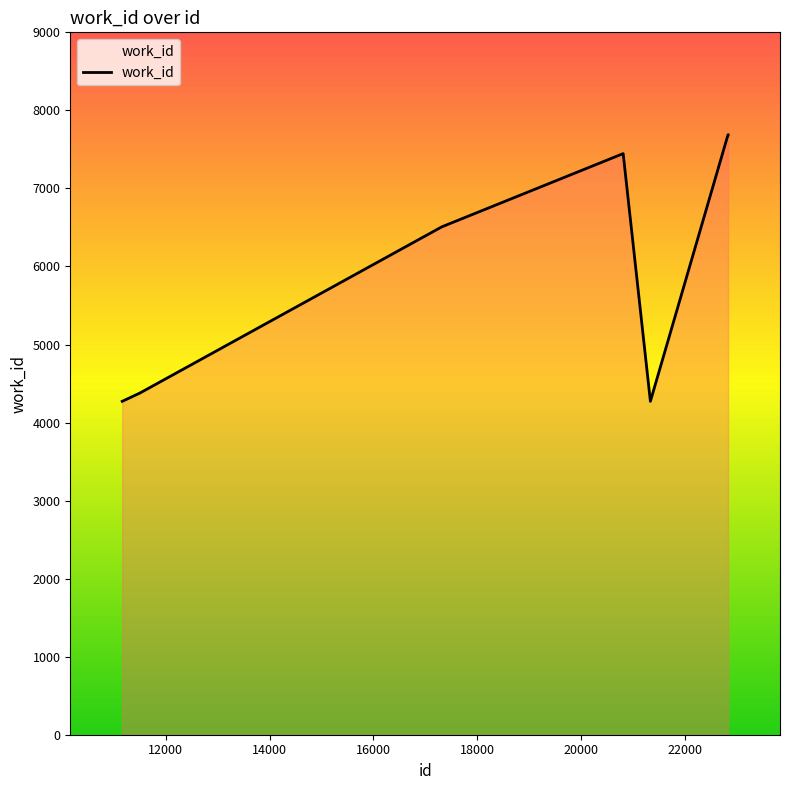

What is the minimum value shown in the chart?

4272